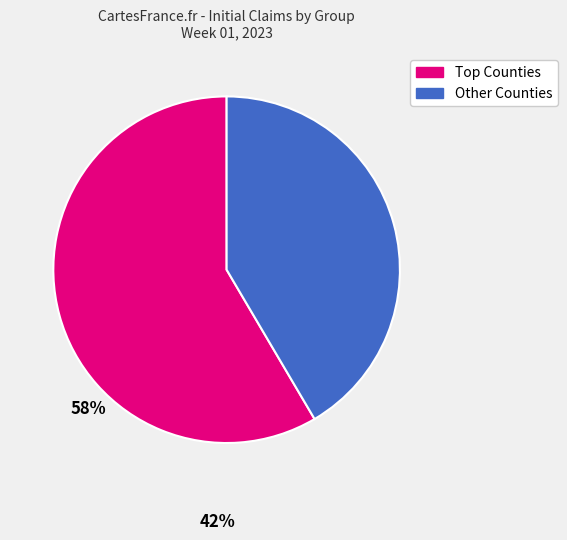

The Other Counties slice represents 50% of the pie. True or false?

False